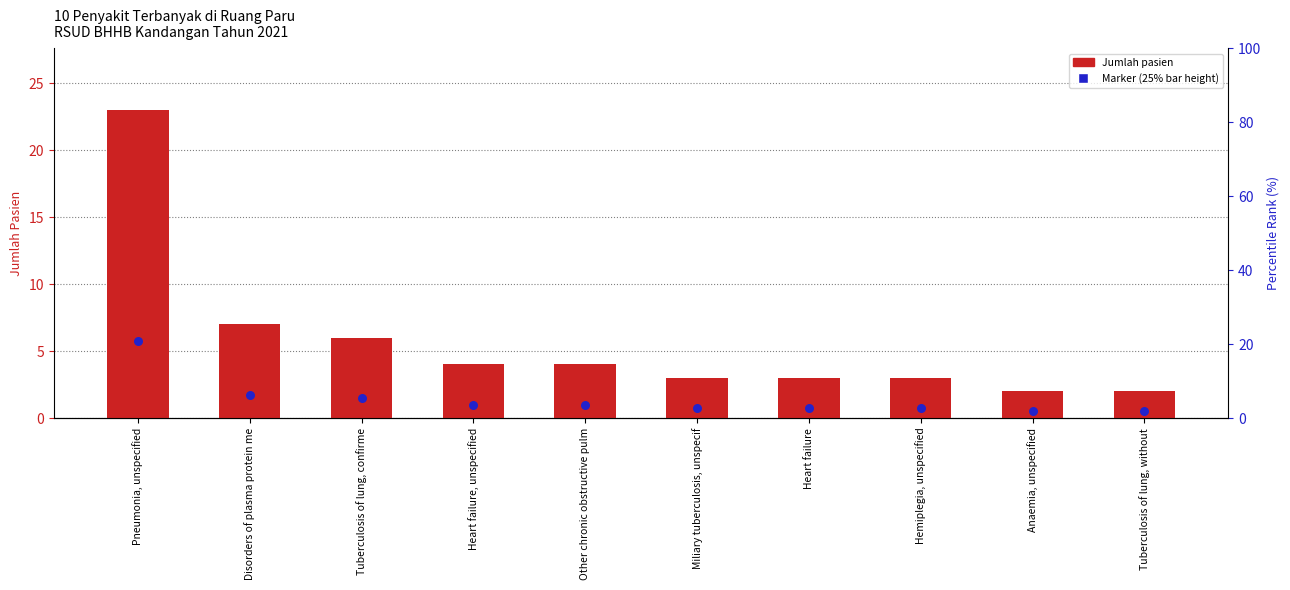

Is the value of Marker (25%) at Tuberculosis of lung, without greater than the value of Jumlah at Heart failure, unspecified?

No